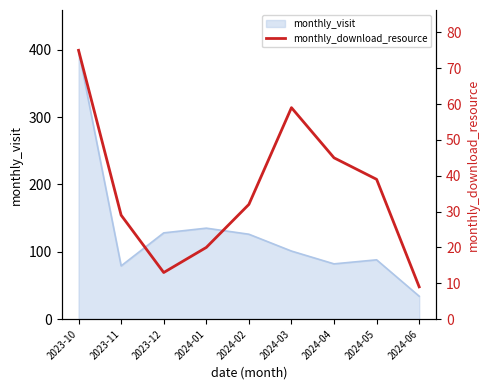

Which has a higher value, 2023-11 or 2024-02?

2024-02